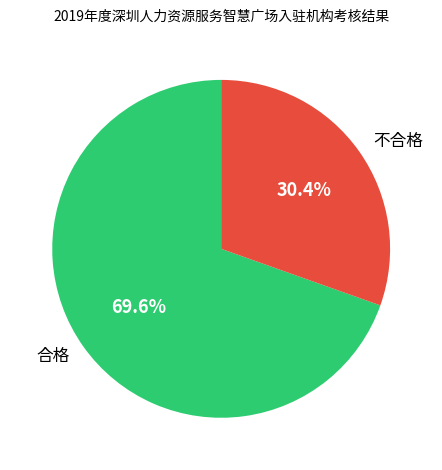

Which has a higher value, 不合格 or 合格?

合格